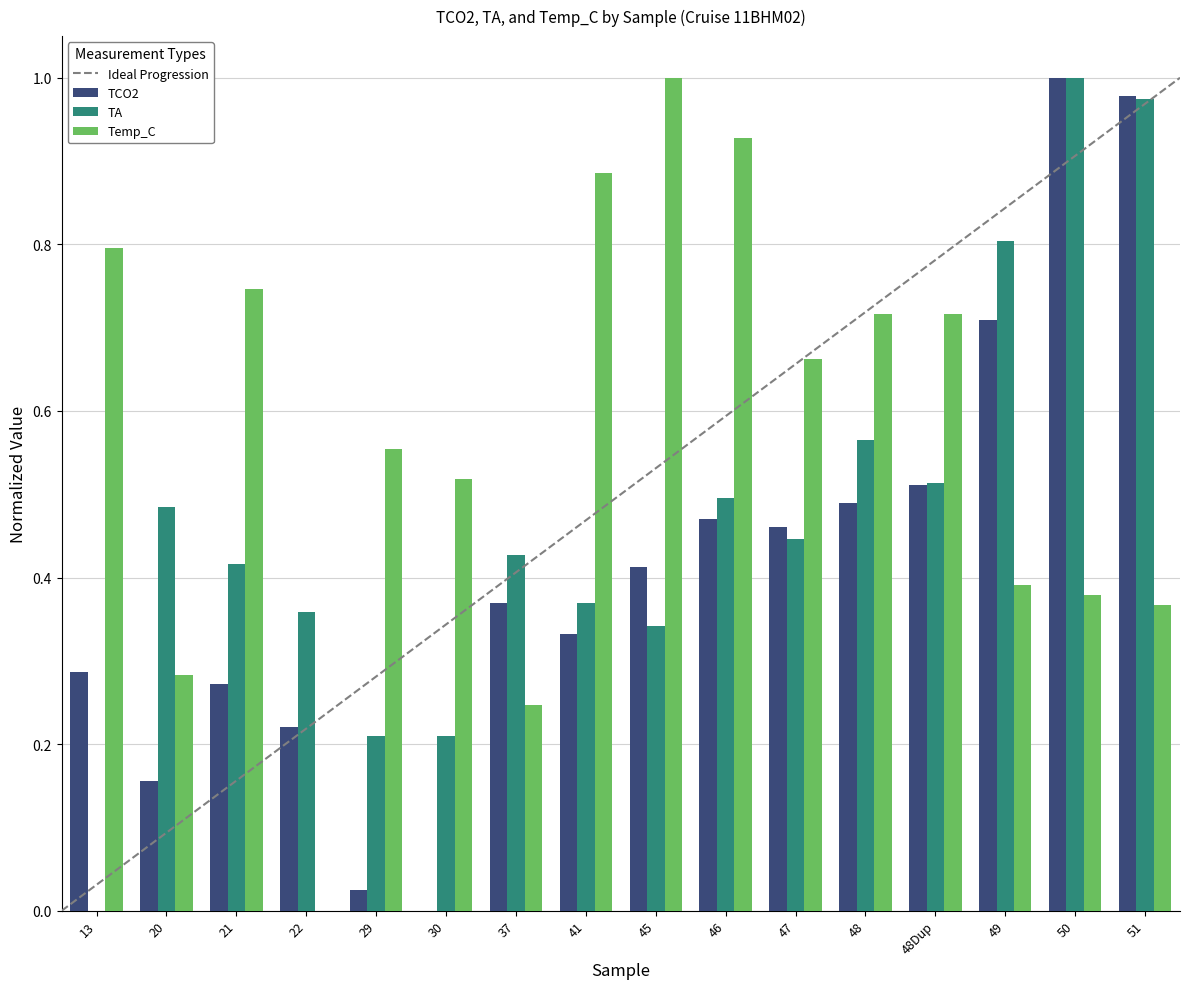

What is the sum of all Temp_C values?

9.2